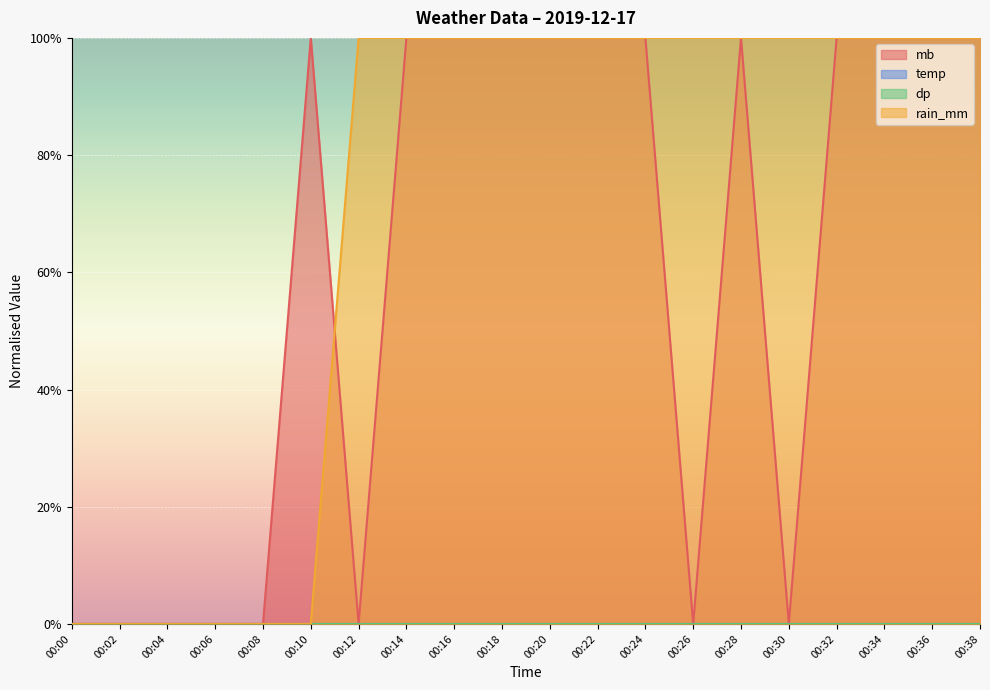

List the series in order of their peak value, highest first.

rain_mm, mb